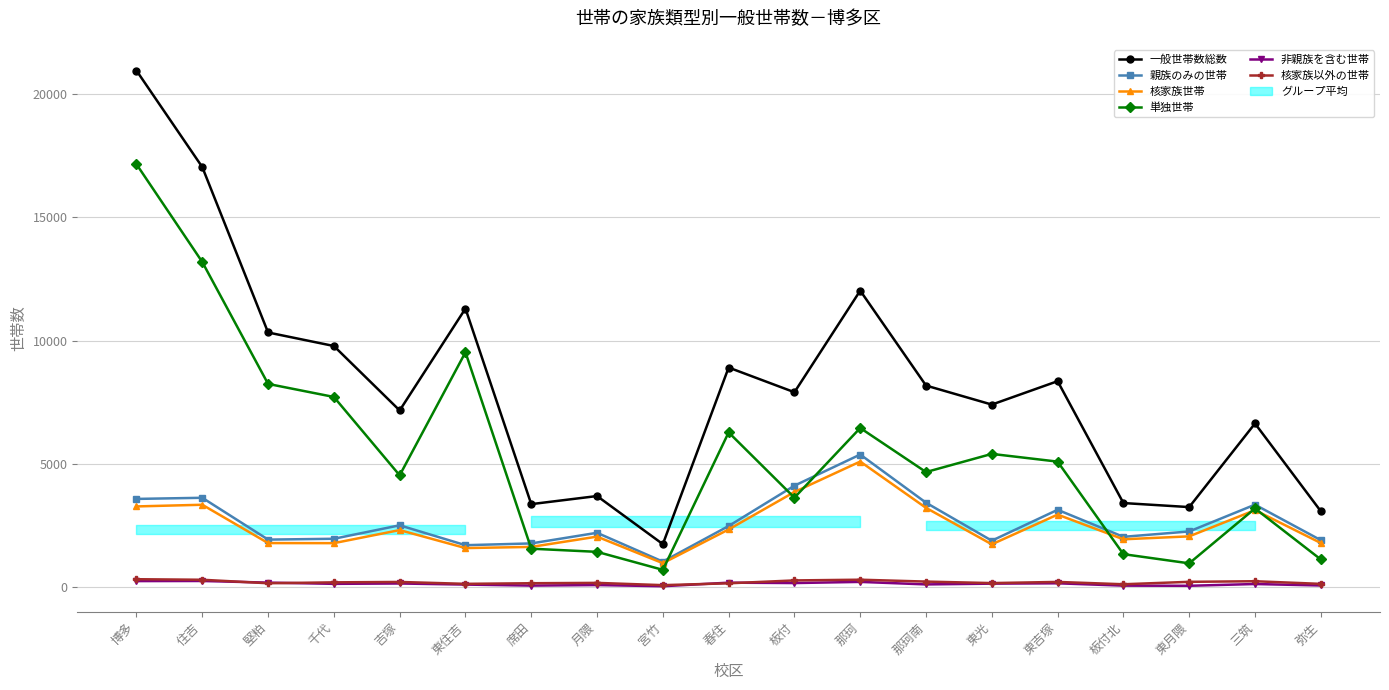

Where is the first local minimum for 単独世帯?

吉塚